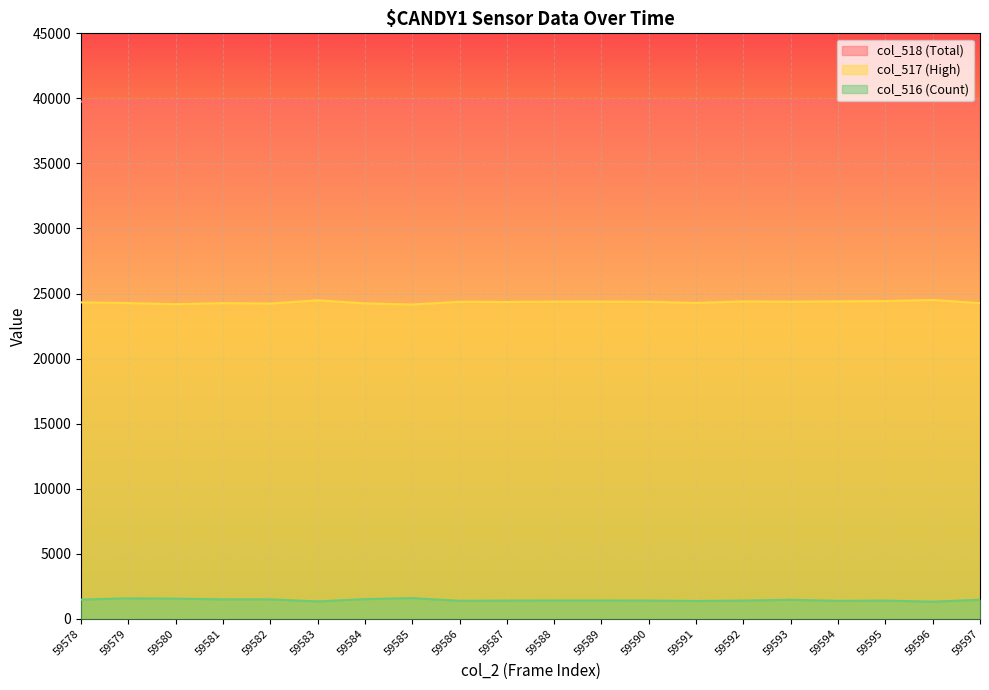

What is the value of the col_518 point at the 9th from the left?

39795